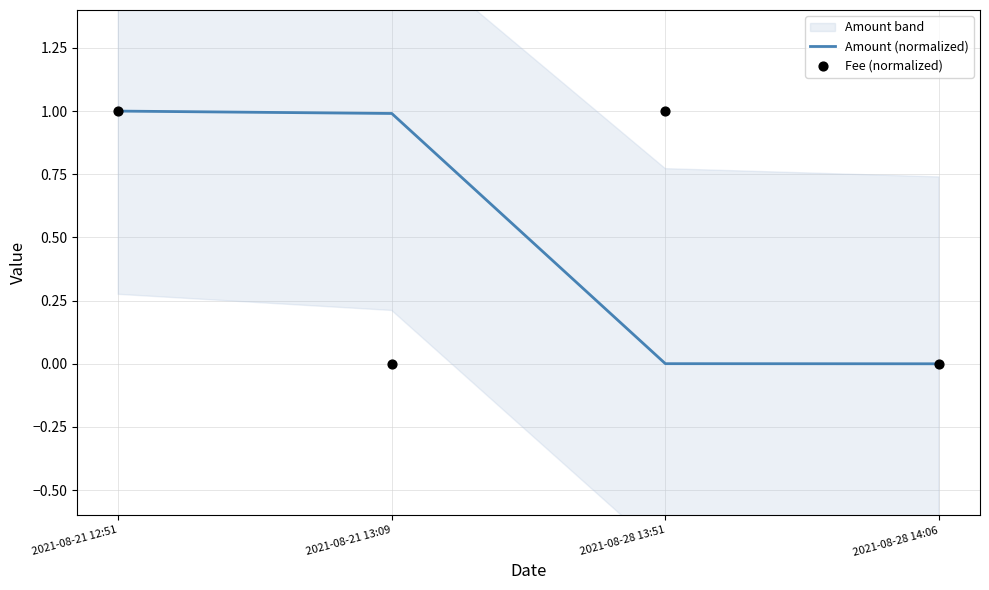

Is the value of Fee (normalized) at 2021-08-28 14:06 greater than the value of Amount (normalized) at 2021-08-21 13:09?

No